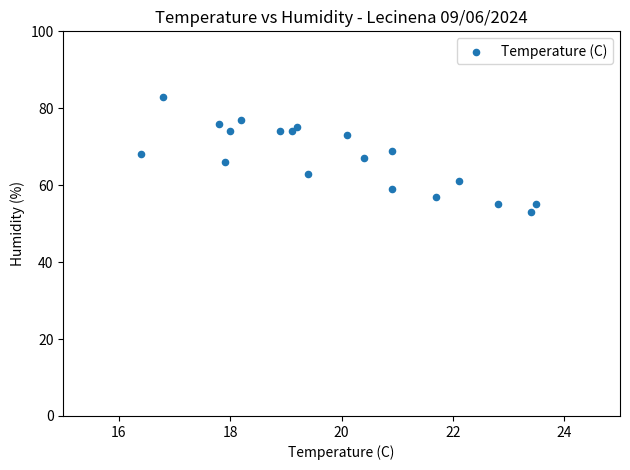

What is the range of Y values (max minus min)?

30